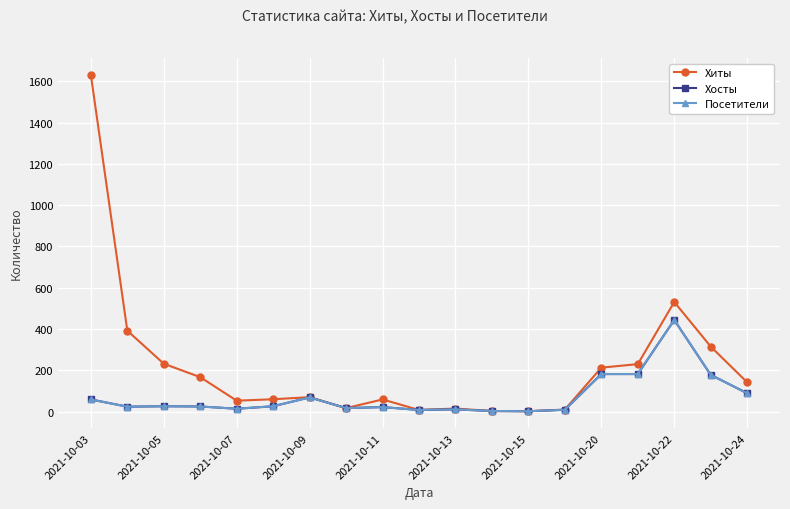

How many lines are shown in the chart?

3